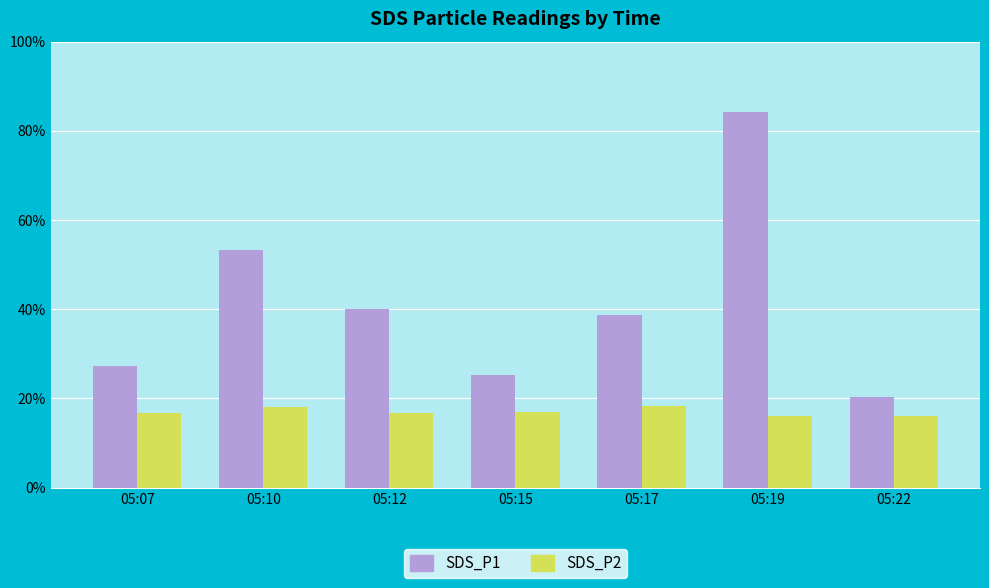

Are the bars horizontal?

No